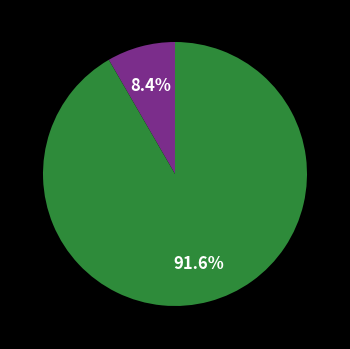

Is there any slice that represents more than half of the pie?

Yes